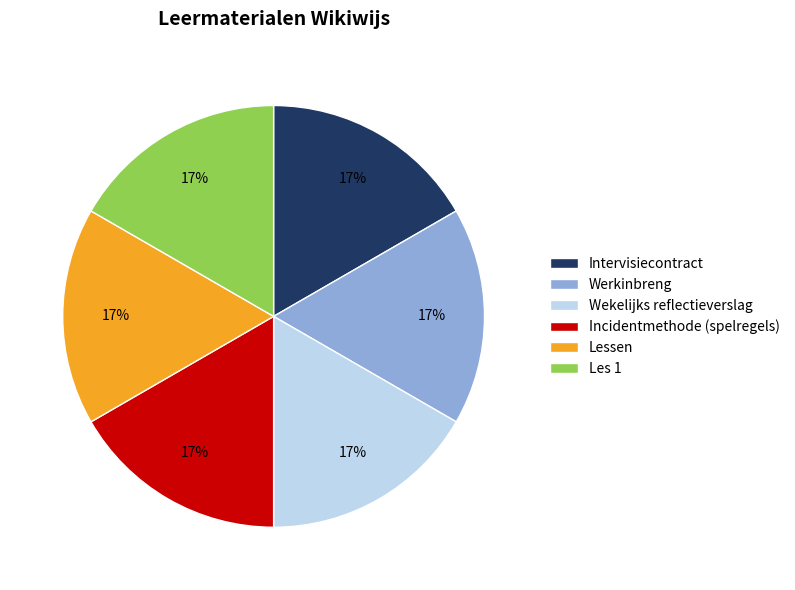

Is it true that Incidentmethode (spelregels) is 8% of the pie?

False